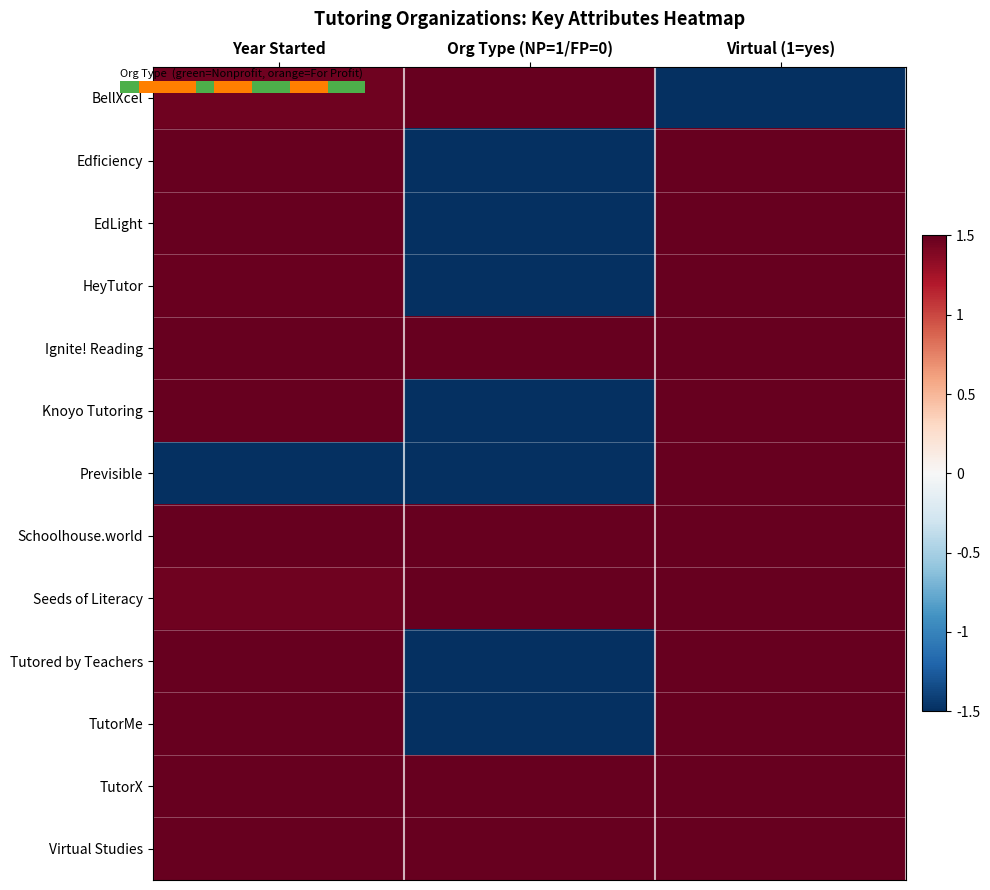

What value does the TutorX series have at Virtual (1=yes)?

1.5